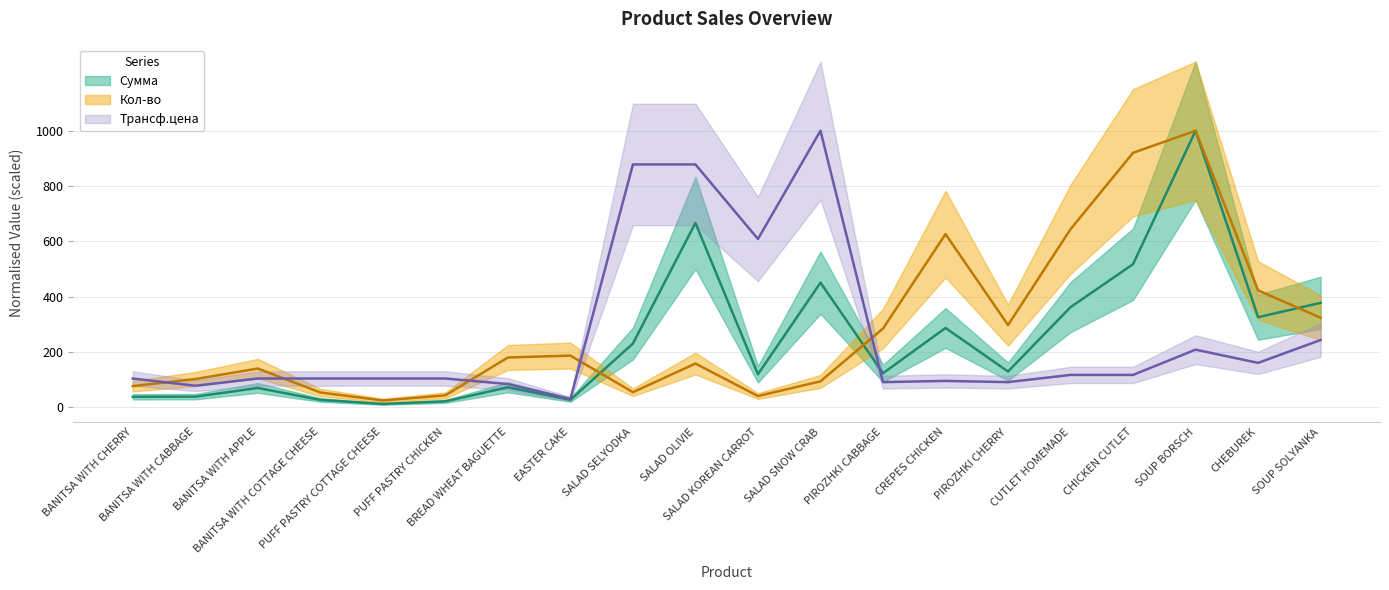

List the series in order of their overall mean, highest first.

Кол-во, Трансф.цена, Сумма